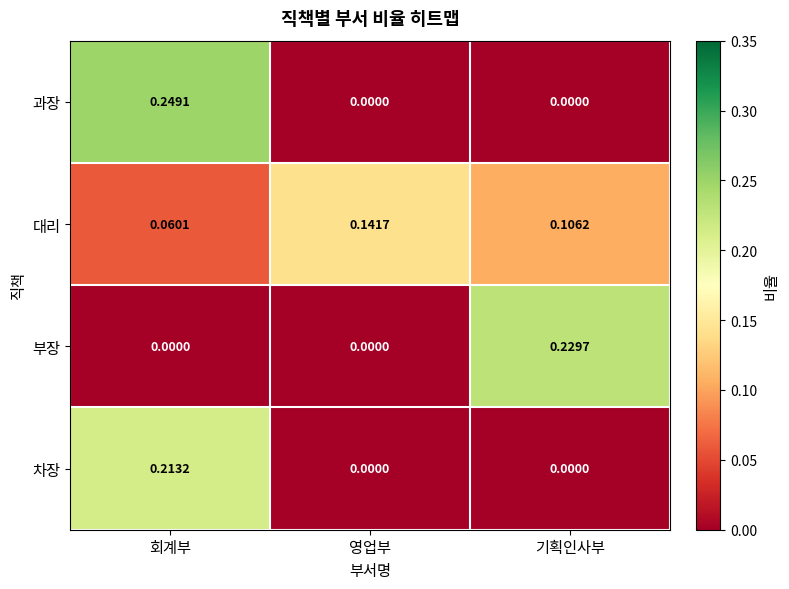

Rank the series by their maximum value, from highest to lowest.

과장, 부장, 차장, 대리